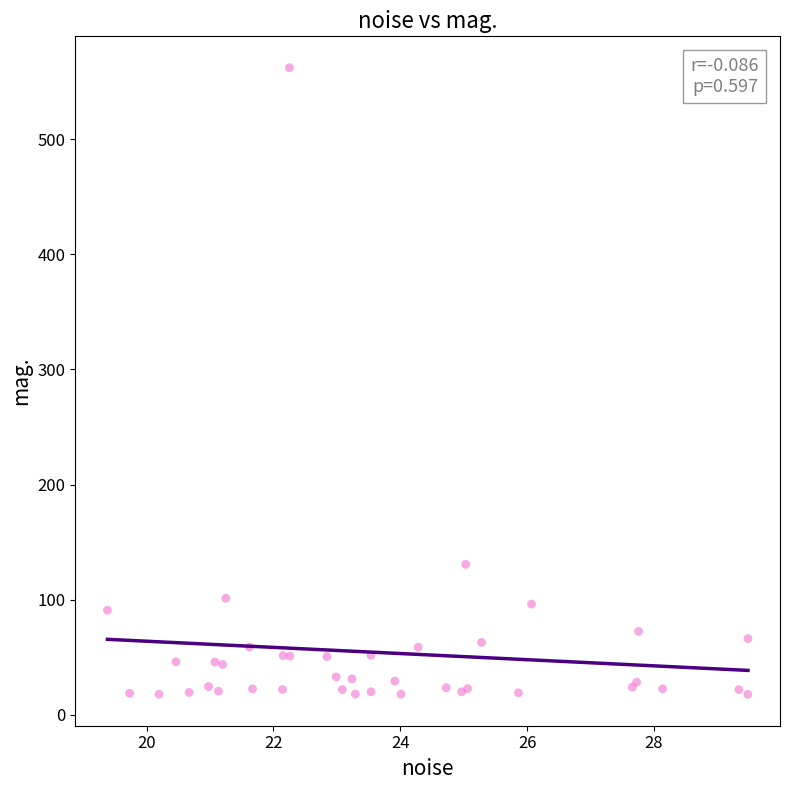

What Y value in the scatter plot is closest to 289?

130.7